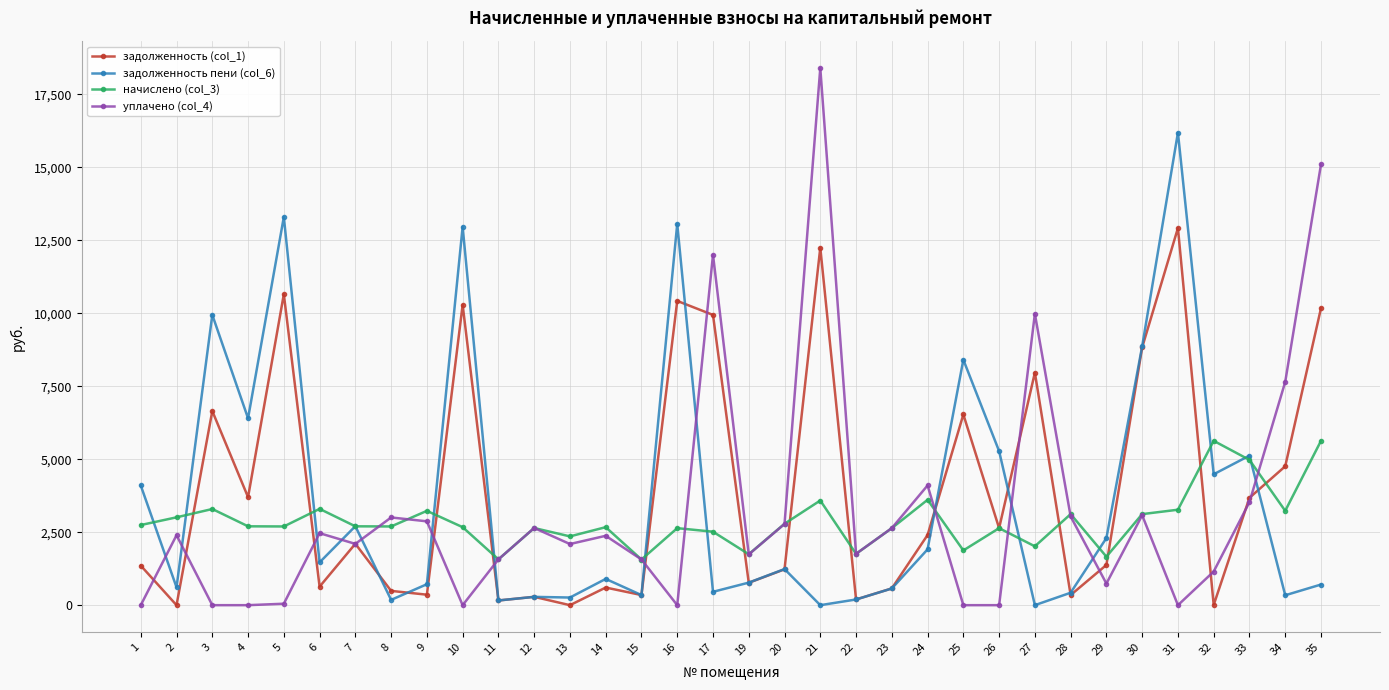

Is it true that уплачено (col_4) equals 0.0 at 10?

True